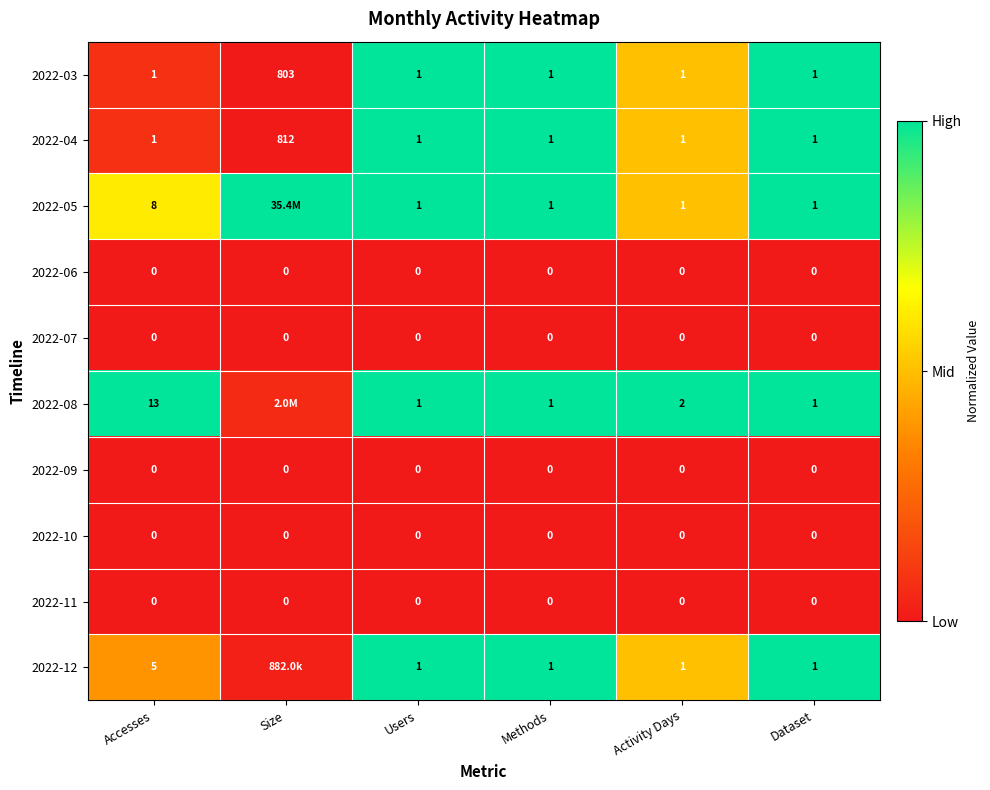

How many series are shown in this chart?

10